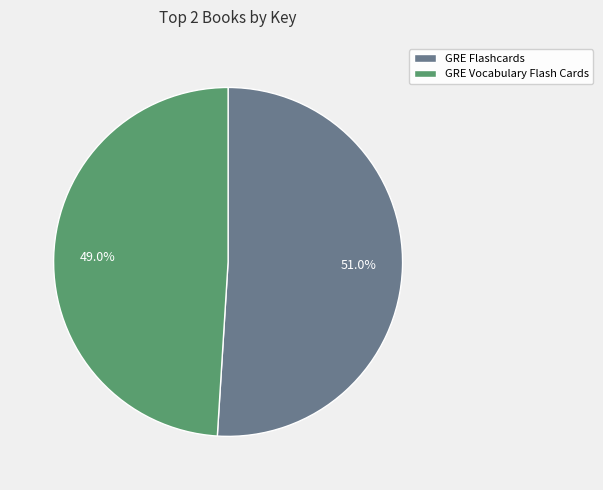

What is the ratio of the value at GRE Vocabulary Flash Cards to the value at GRE Flashcards?

1.0